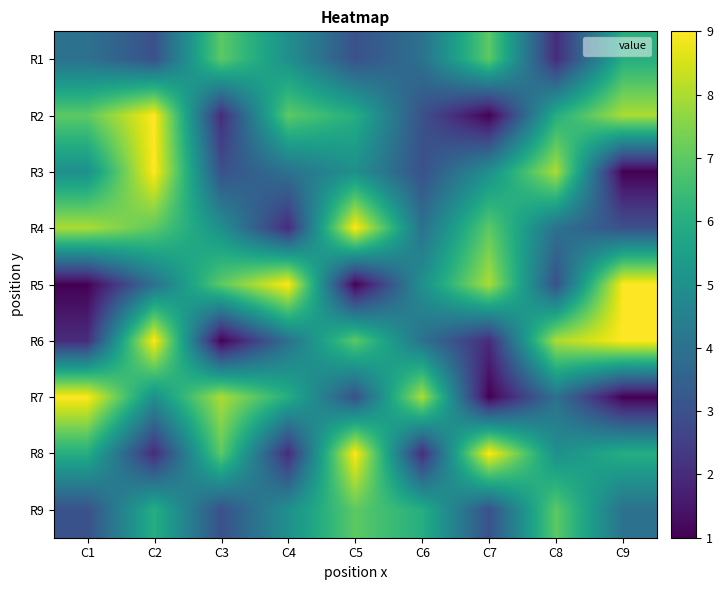

Which has a higher value, C5 or C4?

C4